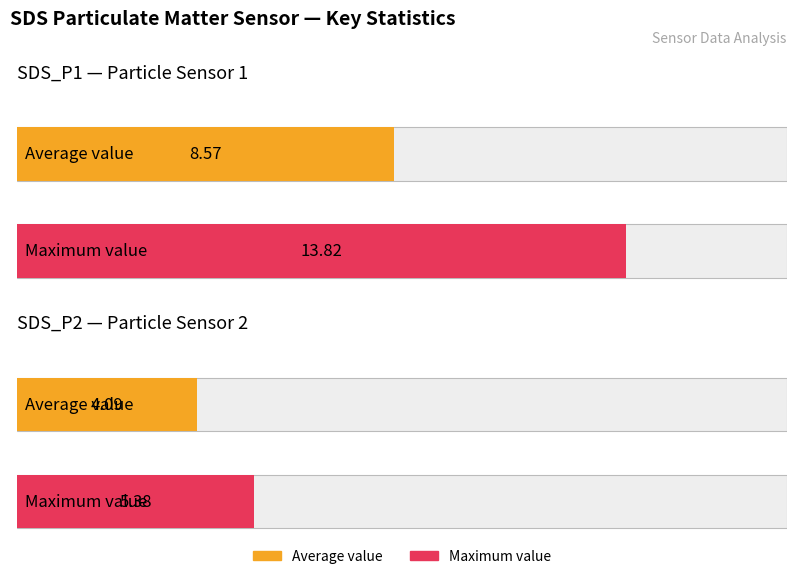

What is the average value of the Maximum utilization series?

9.6